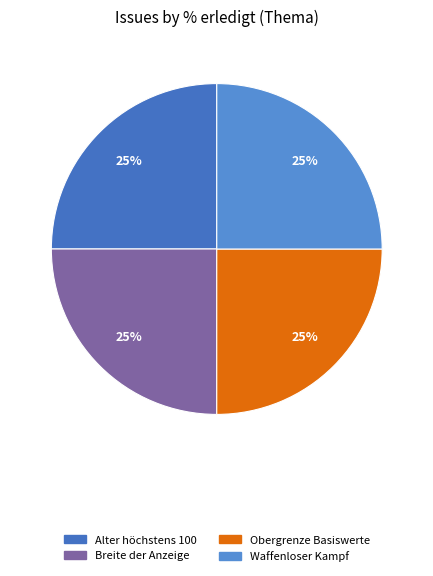

Count the number of slices in the pie.

4